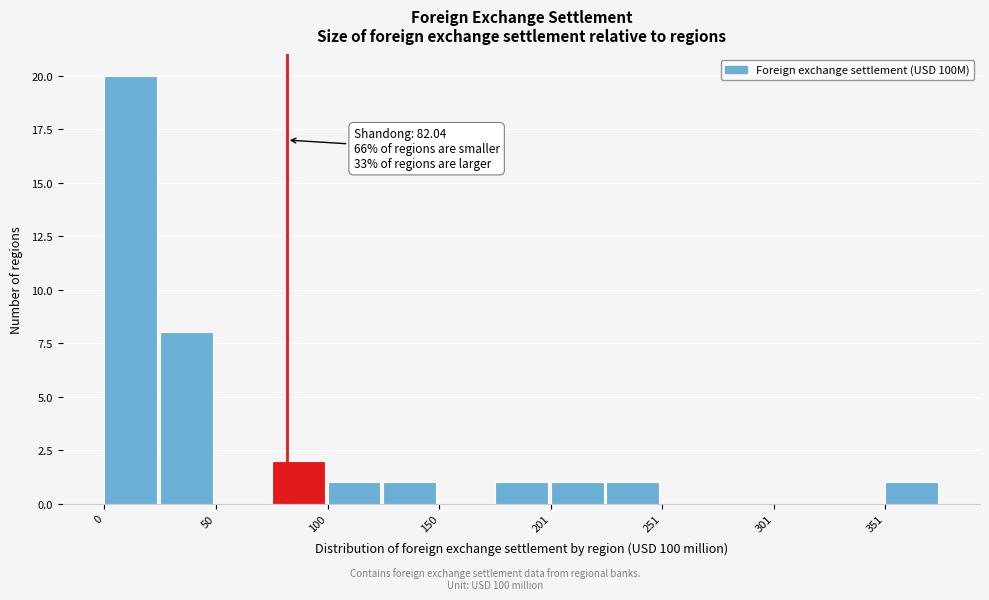

Around what value on the x-axis is the tallest bar? Give the approximate position of its centre, as read against the axis.

10